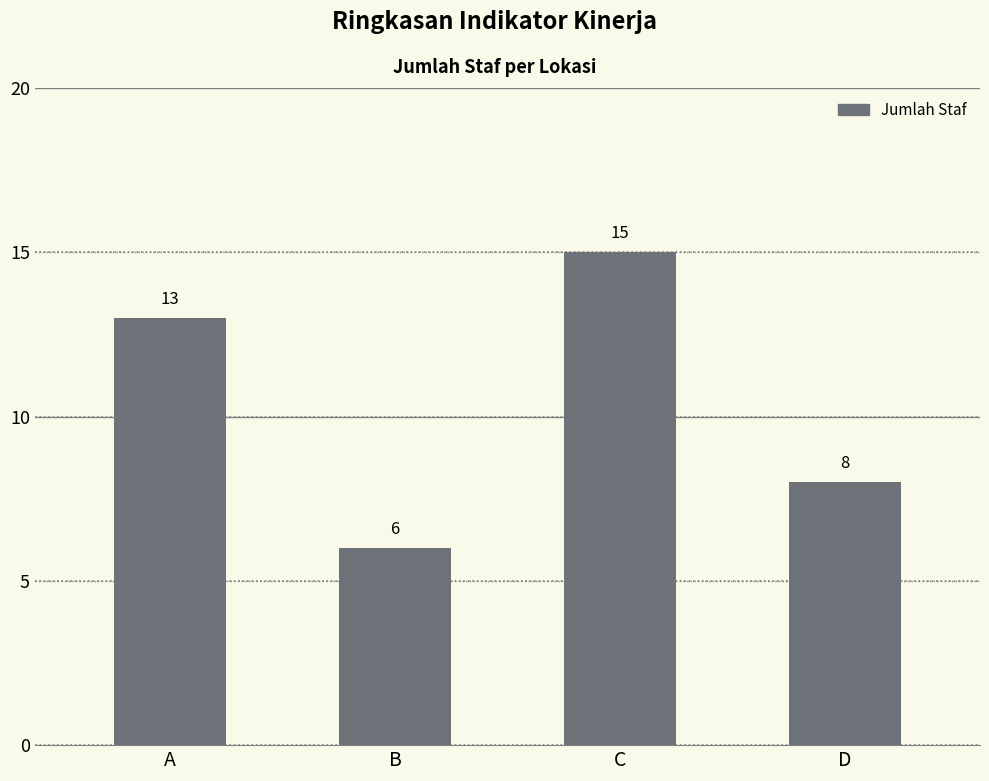

Count the values in the range 8 to 15.

3